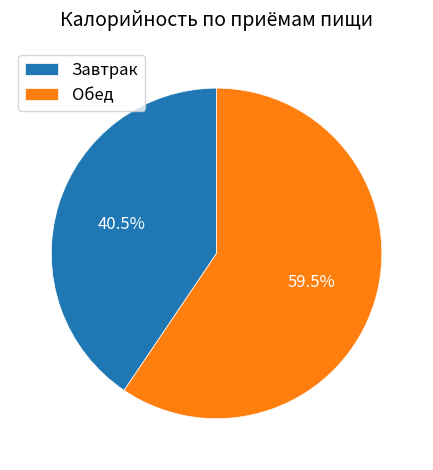

How many segments does this pie chart have?

2